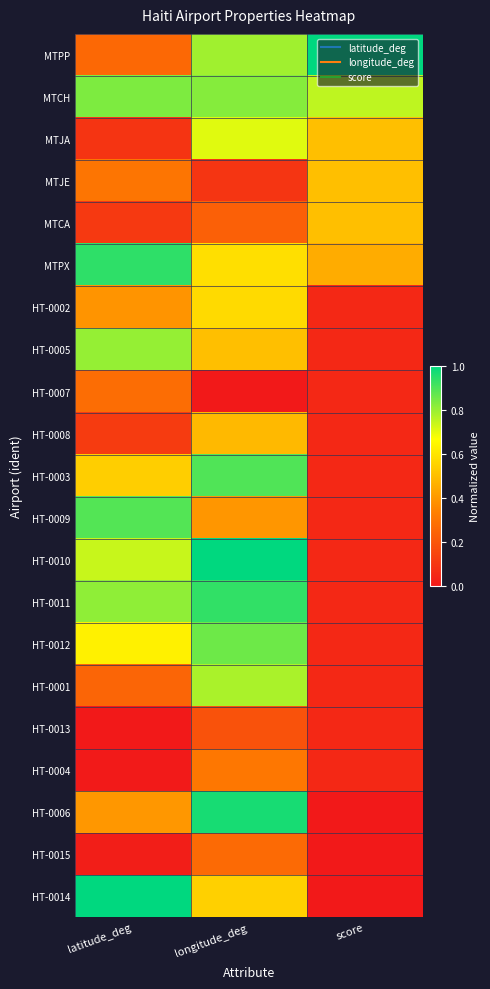

What is the maximum value shown in the chart?

1.0